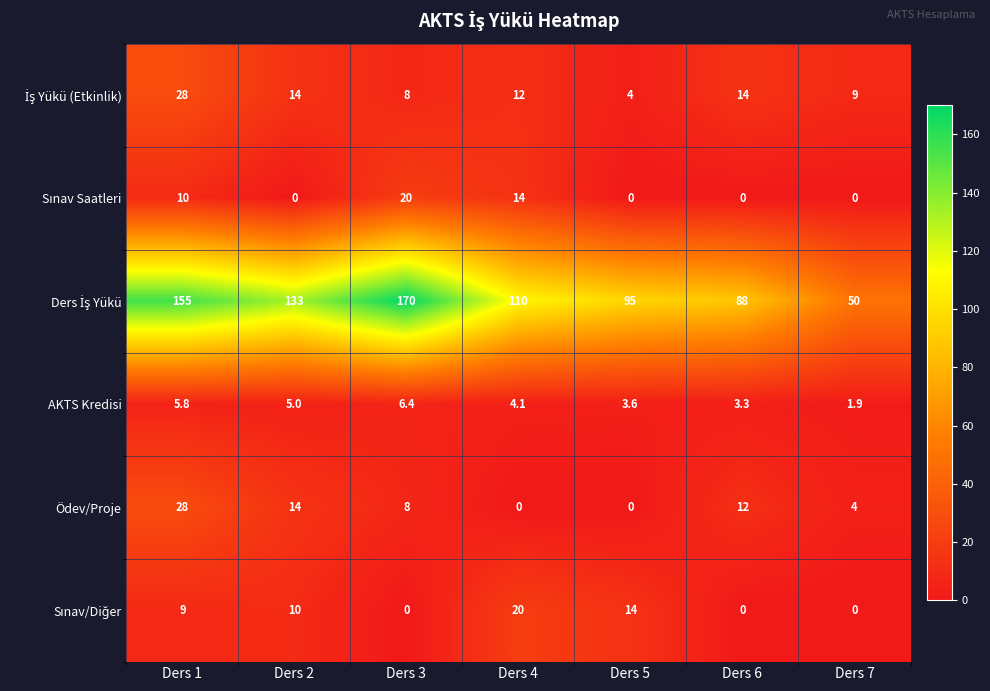

What is the greatest value displayed?

170.0